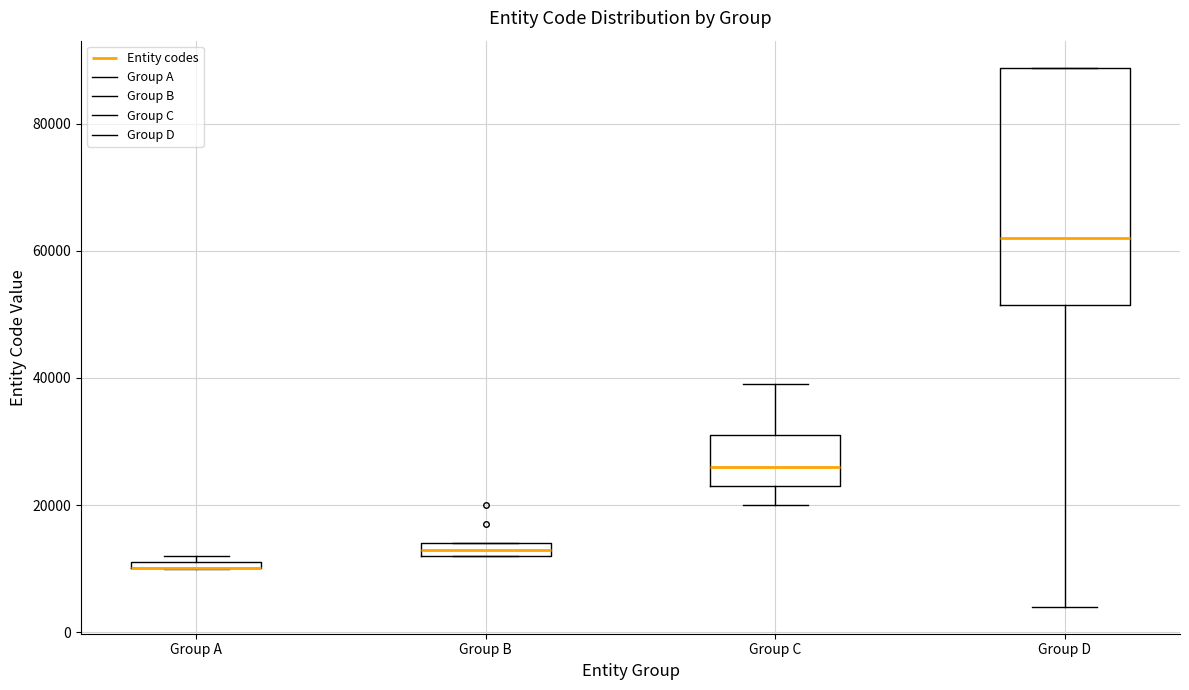

Which box is the tallest, from its lower edge to its upper edge?

Group D